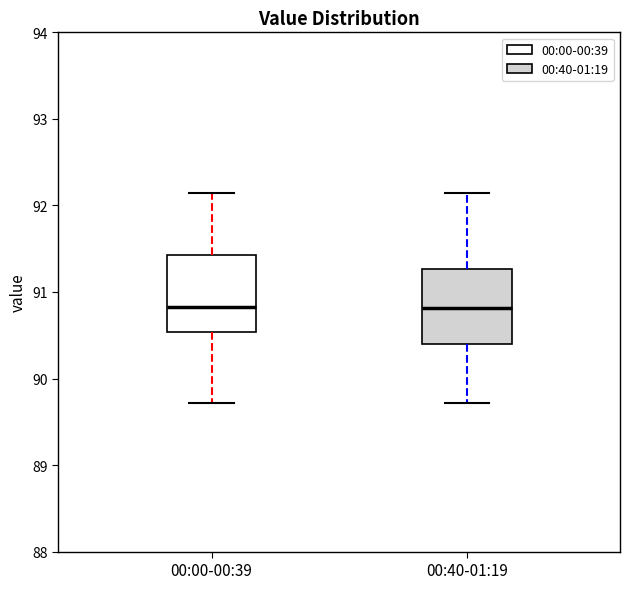

Where does the lower whisker of the box for 00:00-00:39 end on the y-axis? The values are not printed on the chart, so give them approximately, as read against the axis.

89.7